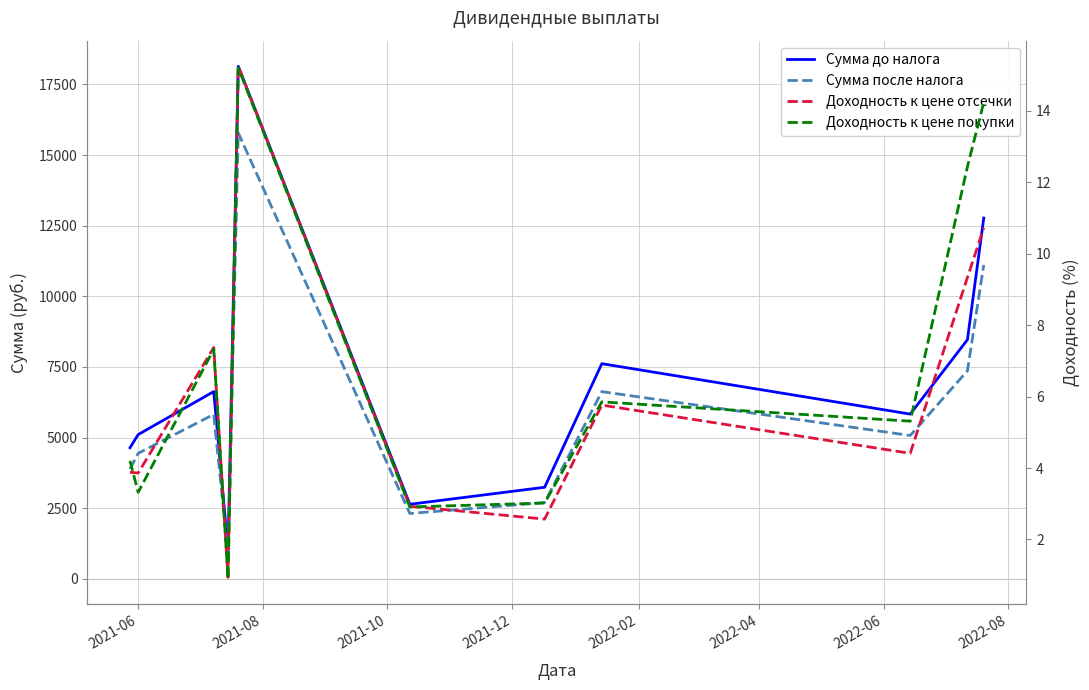

What is the minimum value for Сумма после налога?

890.0